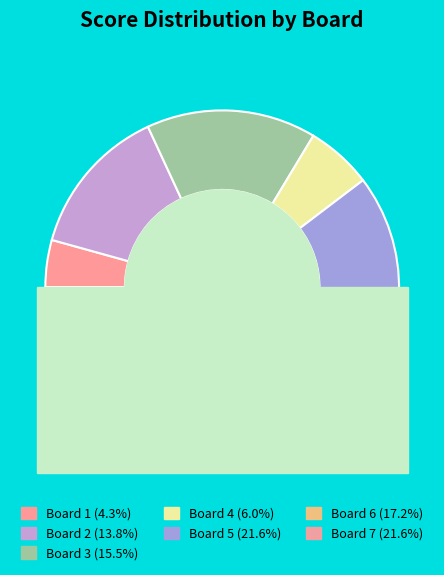

How many slices are in this pie chart?

7